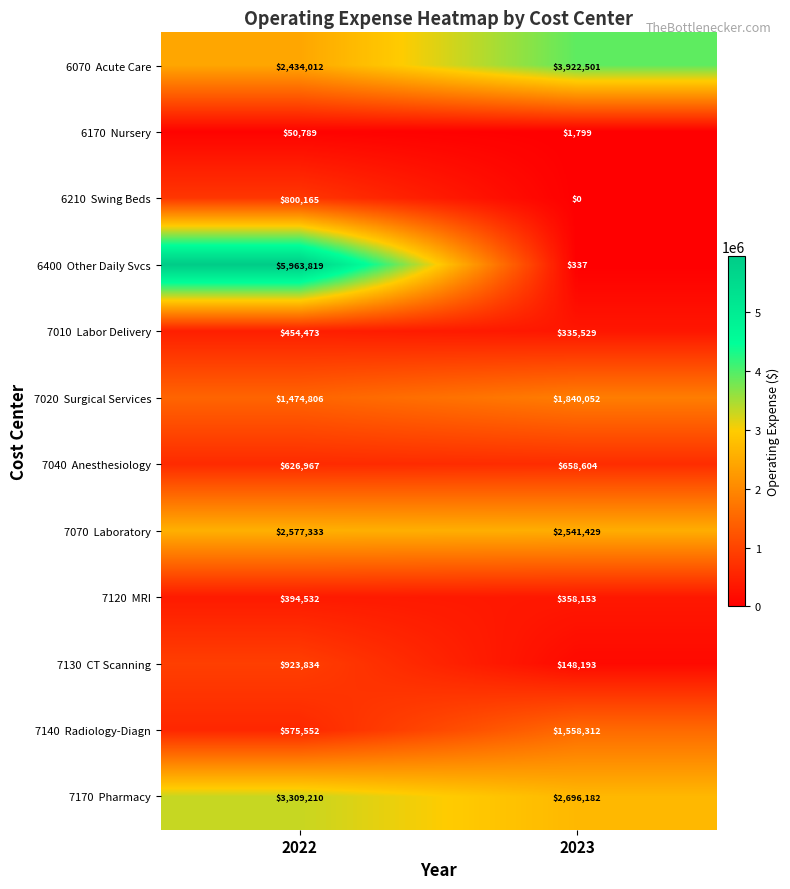

What is the difference between the highest and lowest values at 2023?

3922501